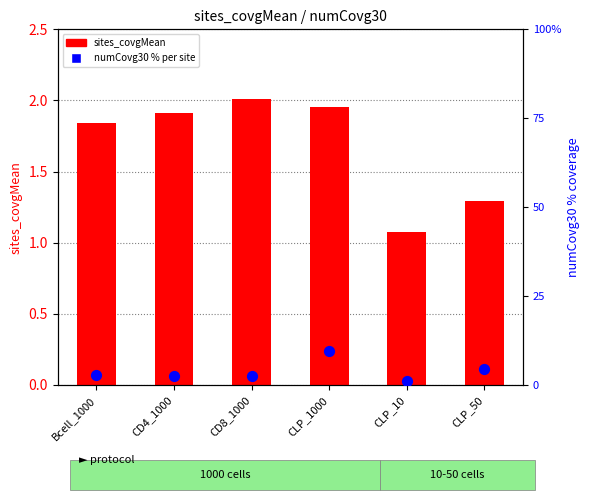

At which category is the sum across all series the highest?

CLP_1000